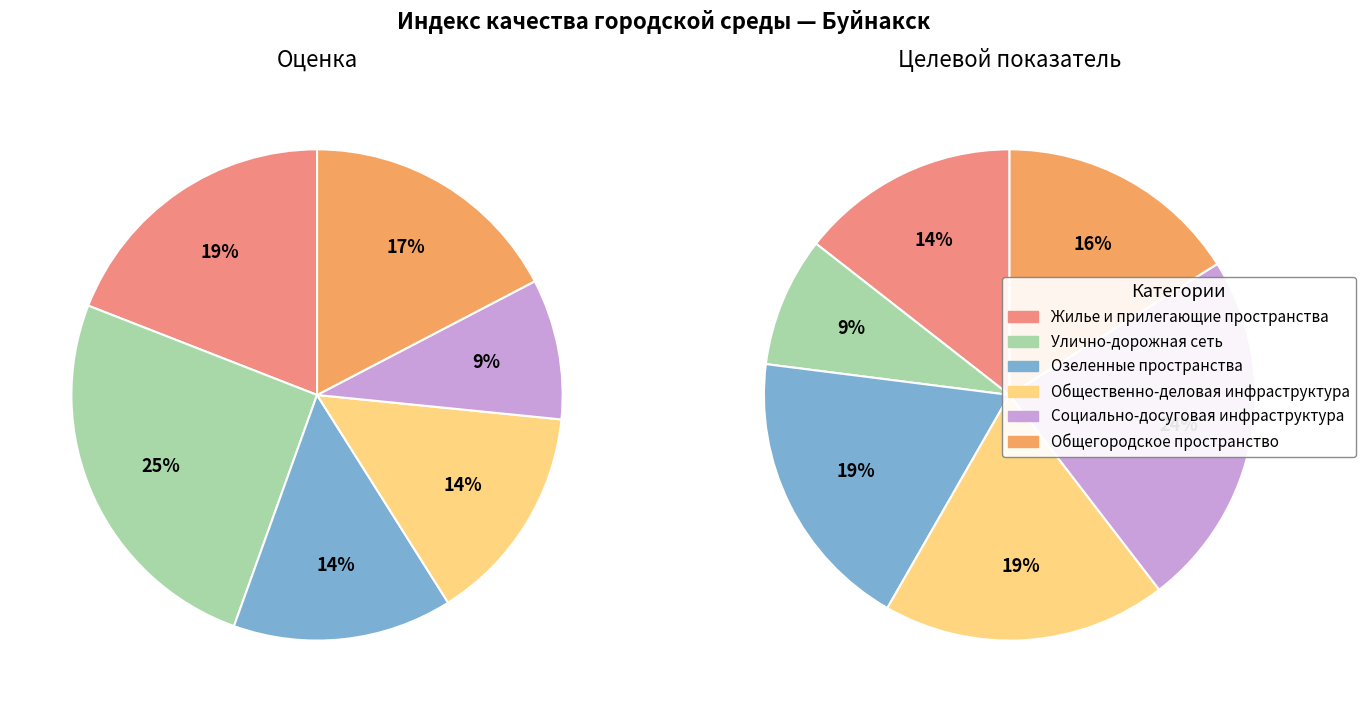

To the nearest percent, what is the average slice percentage?

17%